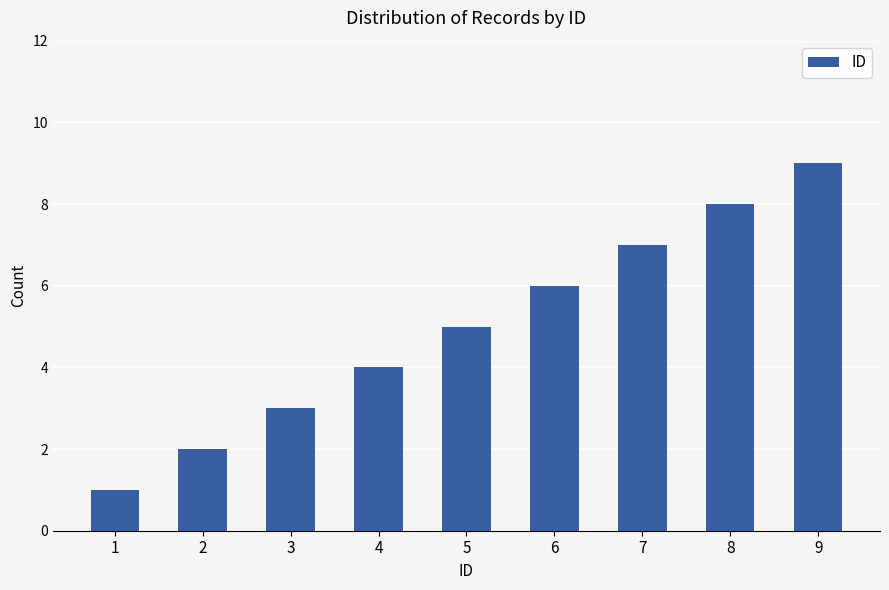

How many values are between 3 and 7?

5